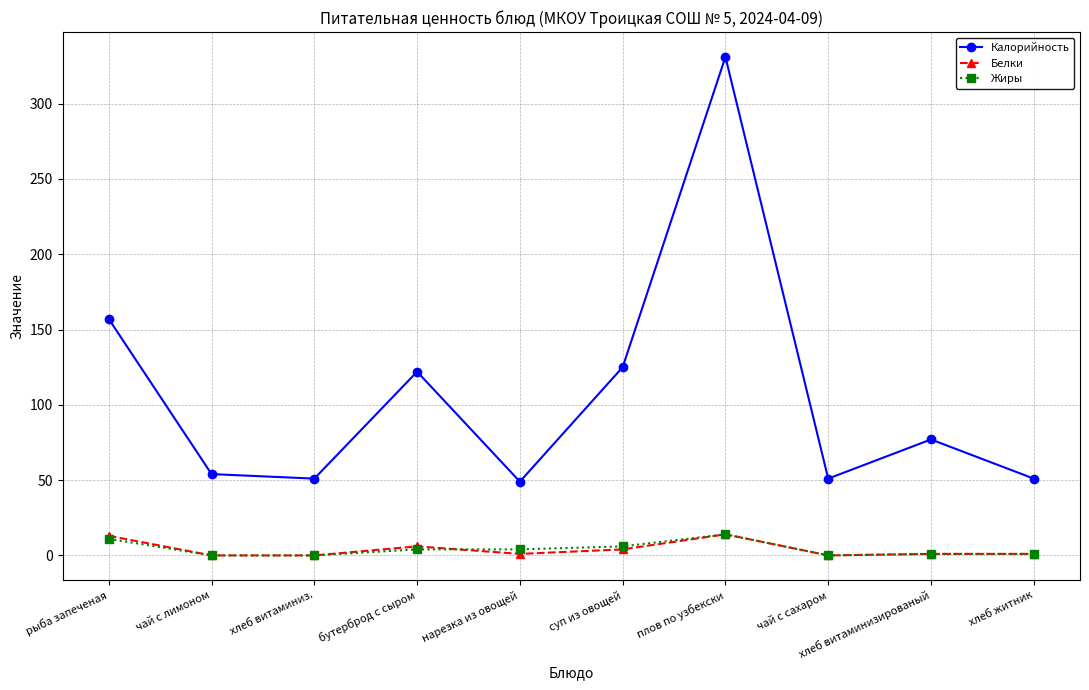

Does the chart have visible grid lines?

Yes